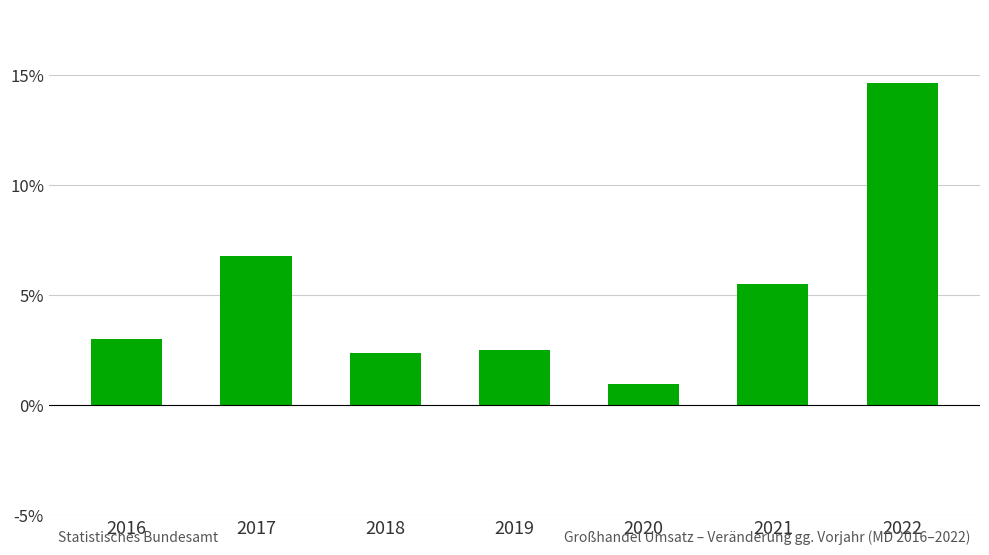

Are the bars horizontal?

No